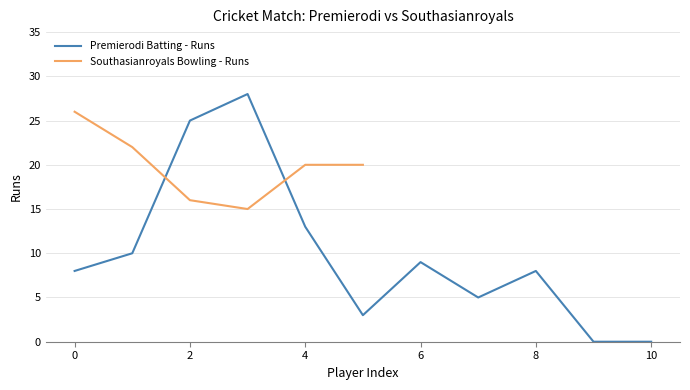

How many interior local peaks (higher than both neighbors) does the data have?

3